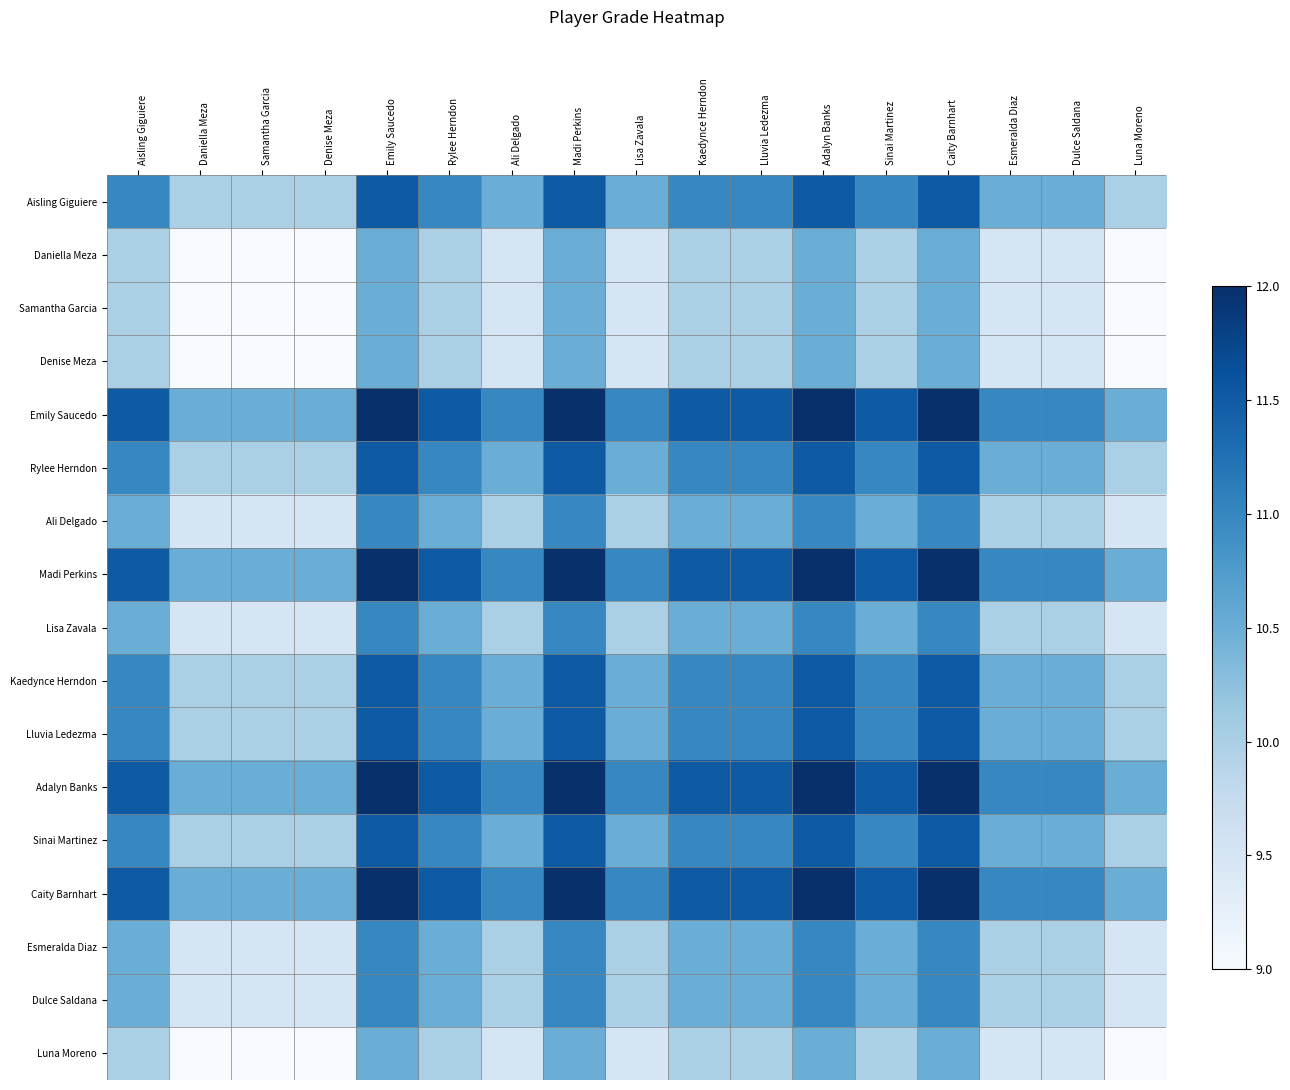

Reading right to left, what are all the values shown in this chart?

Aisling Giguiere: Luna Moreno=10.0	Dulce Saldana=10.5	Esmeralda Diaz=10.5	Caity Barnhart=11.5	Sinai Martinez=11.0	Adalyn Banks=11.5	Lluvia Ledezma=11.0	Kaedynce Herndon=11.0	Lisa Zavala=10.5	Madi Perkins=11.5	Ali Delgado=10.5	Rylee Herndon=11.0	Emily Saucedo=11.5	Denise Meza=10.0	Samantha Garcia=10.0	Daniella Meza=10.0	Aisling Giguiere=11.0
Daniella Meza: Luna Moreno=9.0	Dulce Saldana=9.5	Esmeralda Diaz=9.5	Caity Barnhart=10.5	Sinai Martinez=10.0	Adalyn Banks=10.5	Lluvia Ledezma=10.0	Kaedynce Herndon=10.0	Lisa Zavala=9.5	Madi Perkins=10.5	Ali Delgado=9.5	Rylee Herndon=10.0	Emily Saucedo=10.5	Denise Meza=9.0	Samantha Garcia=9.0	Daniella Meza=9.0	Aisling Giguiere=10.0
Samantha Garcia: Luna Moreno=9.0	Dulce Saldana=9.5	Esmeralda Diaz=9.5	Caity Barnhart=10.5	Sinai Martinez=10.0	Adalyn Banks=10.5	Lluvia Ledezma=10.0	Kaedynce Herndon=10.0	Lisa Zavala=9.5	Madi Perkins=10.5	Ali Delgado=9.5	Rylee Herndon=10.0	Emily Saucedo=10.5	Denise Meza=9.0	Samantha Garcia=9.0	Daniella Meza=9.0	Aisling Giguiere=10.0
Denise Meza: Luna Moreno=9.0	Dulce Saldana=9.5	Esmeralda Diaz=9.5	Caity Barnhart=10.5	Sinai Martinez=10.0	Adalyn Banks=10.5	Lluvia Ledezma=10.0	Kaedynce Herndon=10.0	Lisa Zavala=9.5	Madi Perkins=10.5	Ali Delgado=9.5	Rylee Herndon=10.0	Emily Saucedo=10.5	Denise Meza=9.0	Samantha Garcia=9.0	Daniella Meza=9.0	Aisling Giguiere=10.0
Emily Saucedo: Luna Moreno=10.5	Dulce Saldana=11.0	Esmeralda Diaz=11.0	Caity Barnhart=12.0	Sinai Martinez=11.5	Adalyn Banks=12.0	Lluvia Ledezma=11.5	Kaedynce Herndon=11.5	Lisa Zavala=11.0	Madi Perkins=12.0	Ali Delgado=11.0	Rylee Herndon=11.5	Emily Saucedo=12.0	Denise Meza=10.5	Samantha Garcia=10.5	Daniella Meza=10.5	Aisling Giguiere=11.5
Rylee Herndon: Luna Moreno=10.0	Dulce Saldana=10.5	Esmeralda Diaz=10.5	Caity Barnhart=11.5	Sinai Martinez=11.0	Adalyn Banks=11.5	Lluvia Ledezma=11.0	Kaedynce Herndon=11.0	Lisa Zavala=10.5	Madi Perkins=11.5	Ali Delgado=10.5	Rylee Herndon=11.0	Emily Saucedo=11.5	Denise Meza=10.0	Samantha Garcia=10.0	Daniella Meza=10.0	Aisling Giguiere=11.0
Ali Delgado: Luna Moreno=9.5	Dulce Saldana=10.0	Esmeralda Diaz=10.0	Caity Barnhart=11.0	Sinai Martinez=10.5	Adalyn Banks=11.0	Lluvia Ledezma=10.5	Kaedynce Herndon=10.5	Lisa Zavala=10.0	Madi Perkins=11.0	Ali Delgado=10.0	Rylee Herndon=10.5	Emily Saucedo=11.0	Denise Meza=9.5	Samantha Garcia=9.5	Daniella Meza=9.5	Aisling Giguiere=10.5
Madi Perkins: Luna Moreno=10.5	Dulce Saldana=11.0	Esmeralda Diaz=11.0	Caity Barnhart=12.0	Sinai Martinez=11.5	Adalyn Banks=12.0	Lluvia Ledezma=11.5	Kaedynce Herndon=11.5	Lisa Zavala=11.0	Madi Perkins=12.0	Ali Delgado=11.0	Rylee Herndon=11.5	Emily Saucedo=12.0	Denise Meza=10.5	Samantha Garcia=10.5	Daniella Meza=10.5	Aisling Giguiere=11.5
Lisa Zavala: Luna Moreno=9.5	Dulce Saldana=10.0	Esmeralda Diaz=10.0	Caity Barnhart=11.0	Sinai Martinez=10.5	Adalyn Banks=11.0	Lluvia Ledezma=10.5	Kaedynce Herndon=10.5	Lisa Zavala=10.0	Madi Perkins=11.0	Ali Delgado=10.0	Rylee Herndon=10.5	Emily Saucedo=11.0	Denise Meza=9.5	Samantha Garcia=9.5	Daniella Meza=9.5	Aisling Giguiere=10.5
Kaedynce Herndon: Luna Moreno=10.0	Dulce Saldana=10.5	Esmeralda Diaz=10.5	Caity Barnhart=11.5	Sinai Martinez=11.0	Adalyn Banks=11.5	Lluvia Ledezma=11.0	Kaedynce Herndon=11.0	Lisa Zavala=10.5	Madi Perkins=11.5	Ali Delgado=10.5	Rylee Herndon=11.0	Emily Saucedo=11.5	Denise Meza=10.0	Samantha Garcia=10.0	Daniella Meza=10.0	Aisling Giguiere=11.0
Lluvia Ledezma: Luna Moreno=10.0	Dulce Saldana=10.5	Esmeralda Diaz=10.5	Caity Barnhart=11.5	Sinai Martinez=11.0	Adalyn Banks=11.5	Lluvia Ledezma=11.0	Kaedynce Herndon=11.0	Lisa Zavala=10.5	Madi Perkins=11.5	Ali Delgado=10.5	Rylee Herndon=11.0	Emily Saucedo=11.5	Denise Meza=10.0	Samantha Garcia=10.0	Daniella Meza=10.0	Aisling Giguiere=11.0
Adalyn Banks: Luna Moreno=10.5	Dulce Saldana=11.0	Esmeralda Diaz=11.0	Caity Barnhart=12.0	Sinai Martinez=11.5	Adalyn Banks=12.0	Lluvia Ledezma=11.5	Kaedynce Herndon=11.5	Lisa Zavala=11.0	Madi Perkins=12.0	Ali Delgado=11.0	Rylee Herndon=11.5	Emily Saucedo=12.0	Denise Meza=10.5	Samantha Garcia=10.5	Daniella Meza=10.5	Aisling Giguiere=11.5
Sinai Martinez: Luna Moreno=10.0	Dulce Saldana=10.5	Esmeralda Diaz=10.5	Caity Barnhart=11.5	Sinai Martinez=11.0	Adalyn Banks=11.5	Lluvia Ledezma=11.0	Kaedynce Herndon=11.0	Lisa Zavala=10.5	Madi Perkins=11.5	Ali Delgado=10.5	Rylee Herndon=11.0	Emily Saucedo=11.5	Denise Meza=10.0	Samantha Garcia=10.0	Daniella Meza=10.0	Aisling Giguiere=11.0
Caity Barnhart: Luna Moreno=10.5	Dulce Saldana=11.0	Esmeralda Diaz=11.0	Caity Barnhart=12.0	Sinai Martinez=11.5	Adalyn Banks=12.0	Lluvia Ledezma=11.5	Kaedynce Herndon=11.5	Lisa Zavala=11.0	Madi Perkins=12.0	Ali Delgado=11.0	Rylee Herndon=11.5	Emily Saucedo=12.0	Denise Meza=10.5	Samantha Garcia=10.5	Daniella Meza=10.5	Aisling Giguiere=11.5
Esmeralda Diaz: Luna Moreno=9.5	Dulce Saldana=10.0	Esmeralda Diaz=10.0	Caity Barnhart=11.0	Sinai Martinez=10.5	Adalyn Banks=11.0	Lluvia Ledezma=10.5	Kaedynce Herndon=10.5	Lisa Zavala=10.0	Madi Perkins=11.0	Ali Delgado=10.0	Rylee Herndon=10.5	Emily Saucedo=11.0	Denise Meza=9.5	Samantha Garcia=9.5	Daniella Meza=9.5	Aisling Giguiere=10.5
Dulce Saldana: Luna Moreno=9.5	Dulce Saldana=10.0	Esmeralda Diaz=10.0	Caity Barnhart=11.0	Sinai Martinez=10.5	Adalyn Banks=11.0	Lluvia Ledezma=10.5	Kaedynce Herndon=10.5	Lisa Zavala=10.0	Madi Perkins=11.0	Ali Delgado=10.0	Rylee Herndon=10.5	Emily Saucedo=11.0	Denise Meza=9.5	Samantha Garcia=9.5	Daniella Meza=9.5	Aisling Giguiere=10.5
Luna Moreno: Luna Moreno=9.0	Dulce Saldana=9.5	Esmeralda Diaz=9.5	Caity Barnhart=10.5	Sinai Martinez=10.0	Adalyn Banks=10.5	Lluvia Ledezma=10.0	Kaedynce Herndon=10.0	Lisa Zavala=9.5	Madi Perkins=10.5	Ali Delgado=9.5	Rylee Herndon=10.0	Emily Saucedo=10.5	Denise Meza=9.0	Samantha Garcia=9.0	Daniella Meza=9.0	Aisling Giguiere=10.0